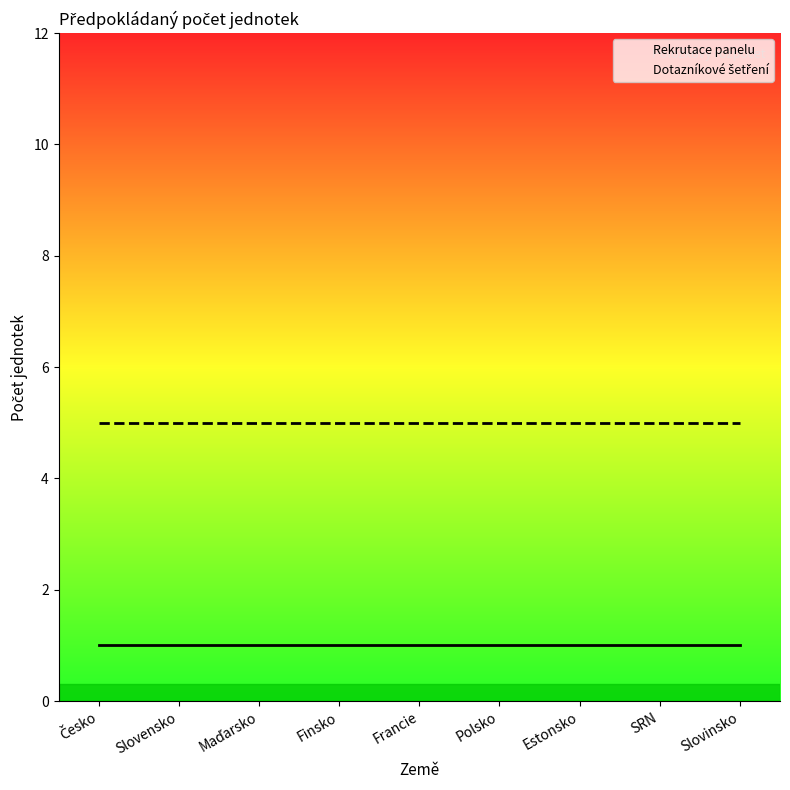

Is it true that Rekrutace panelu equals 1 at SRN?

True